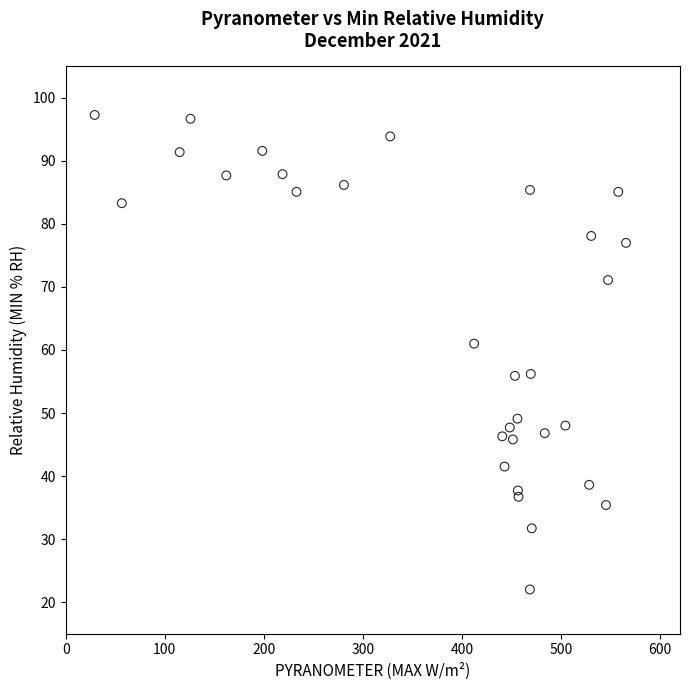

What is the range of Y values (max minus min)?

75.3